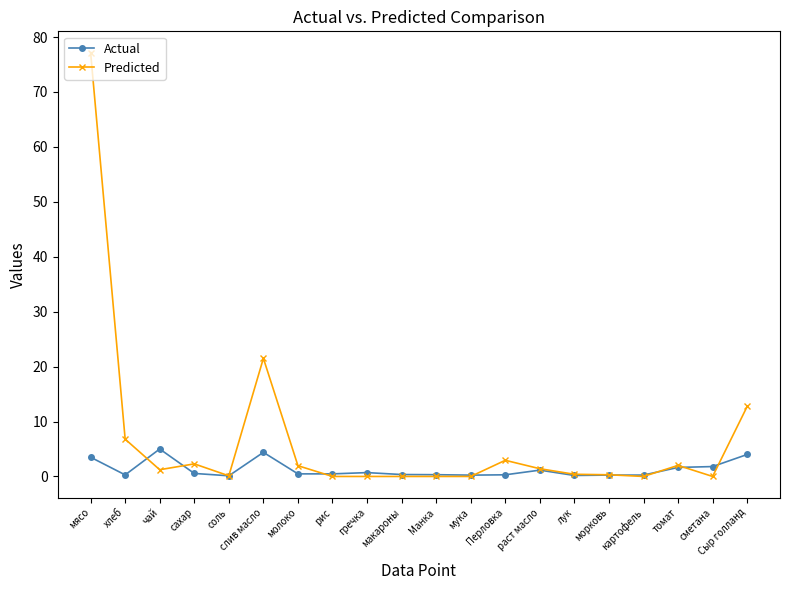

What is the value of the Predicted point at the 2nd from the left?

6.8